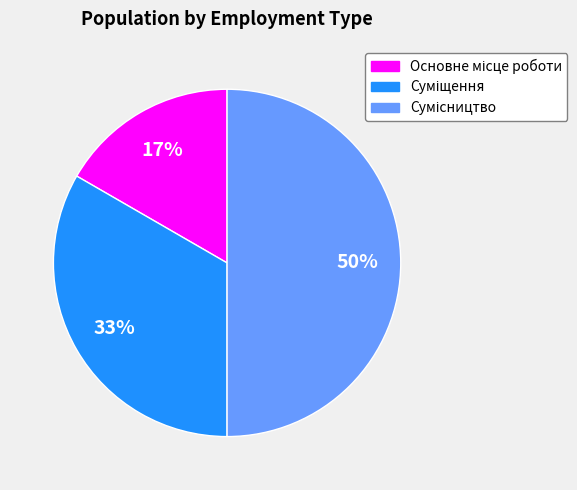

Count the number of slices in the pie.

3